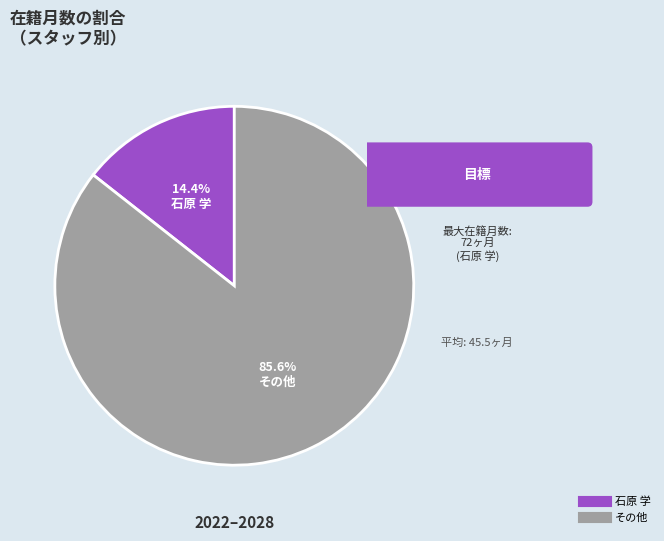

Does any single category account for the majority?

Yes